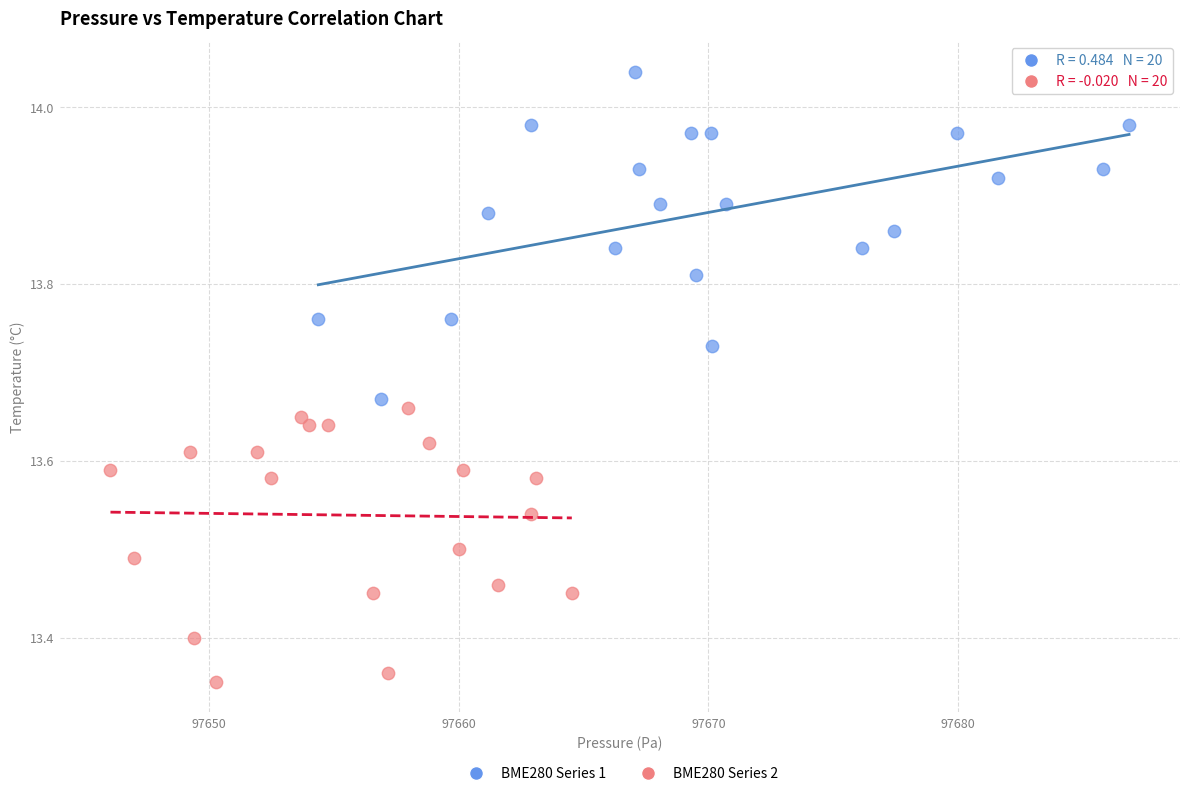

What are all the series names shown in the legend?

BME280 Series 1, BME280 Series 2